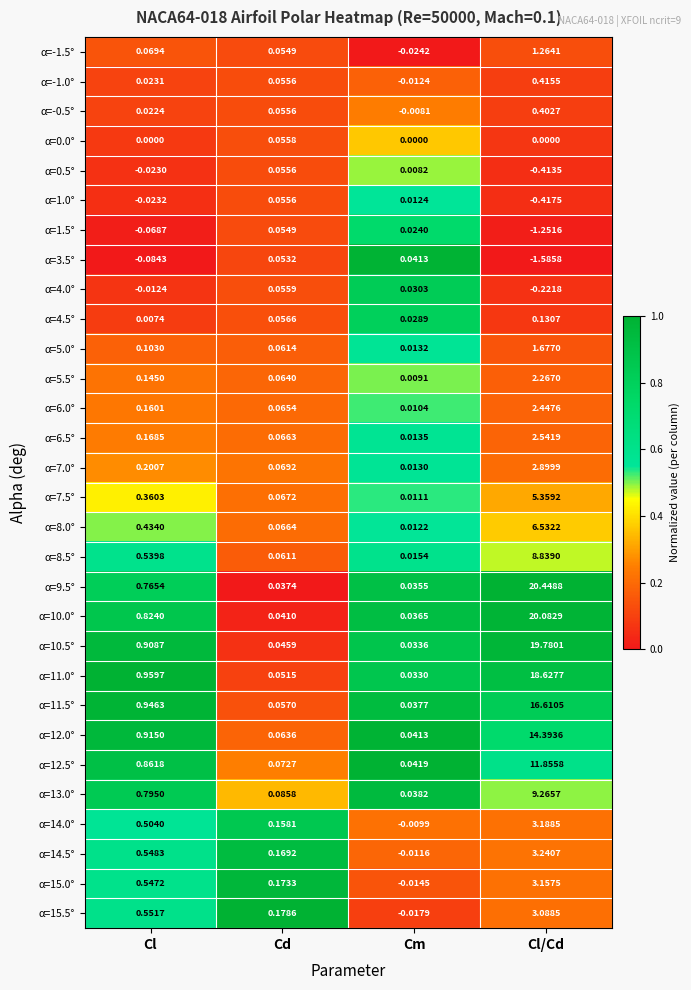

List the labels in order of α=-1.0° value, largest first.

Cl/Cd, Cd, Cl, Cm